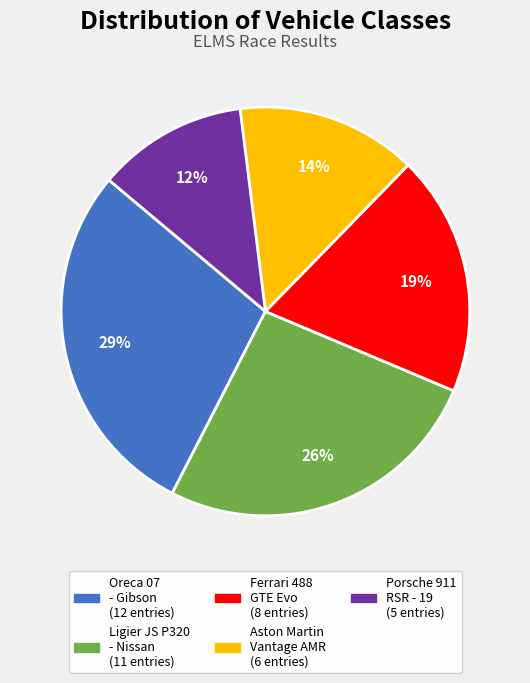

Between Ferrari 488 GTE Evo and Oreca 07 - Gibson, which is larger?

Oreca 07 - Gibson